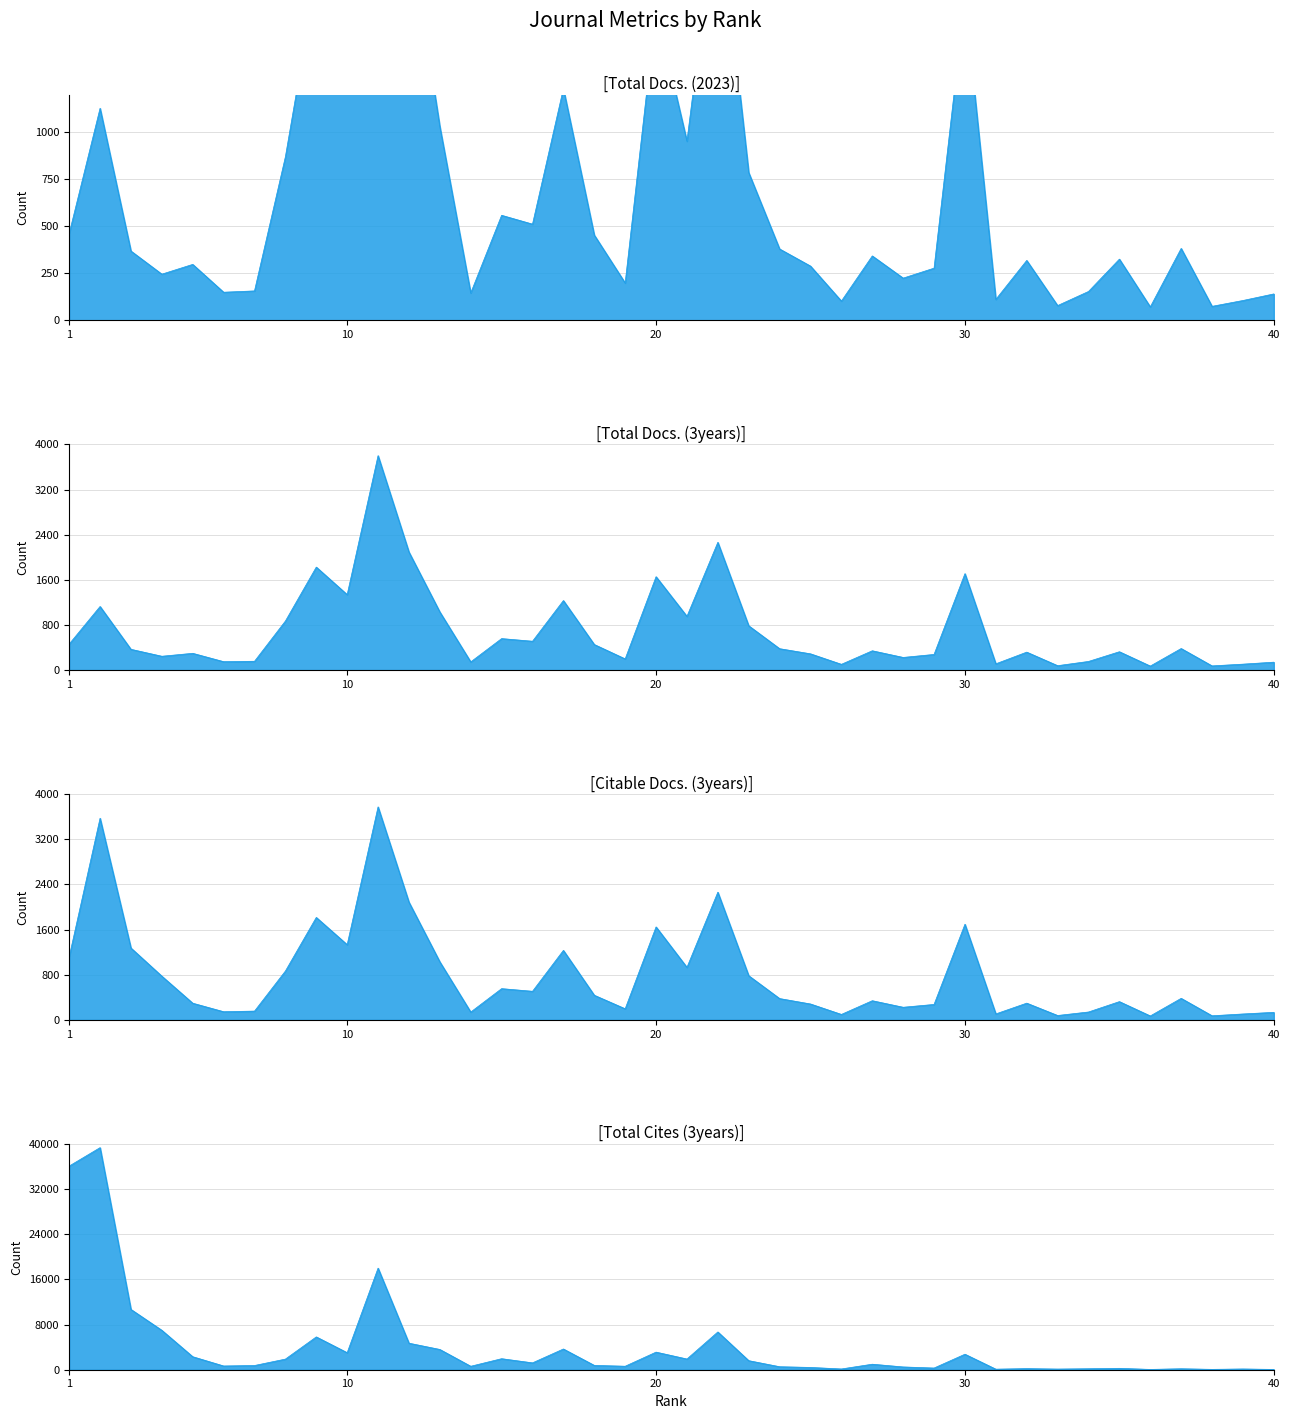

What is the value of the Total Cites (3years) point at the 34th from the left?

175